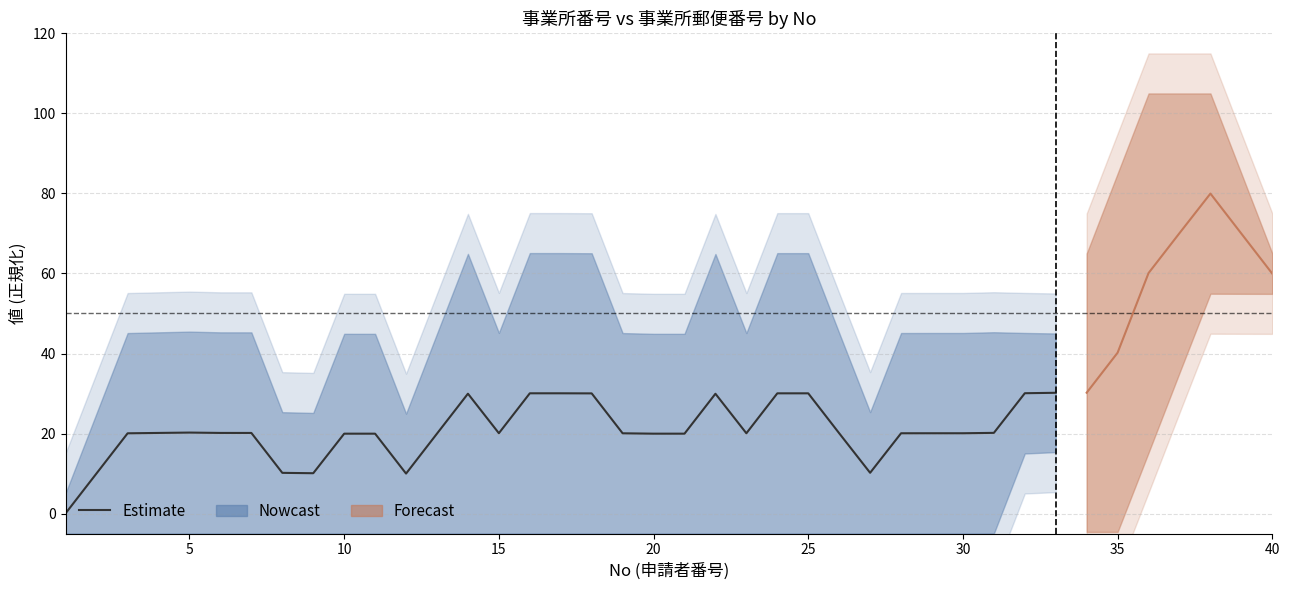

What is the sum of all values?

682.2